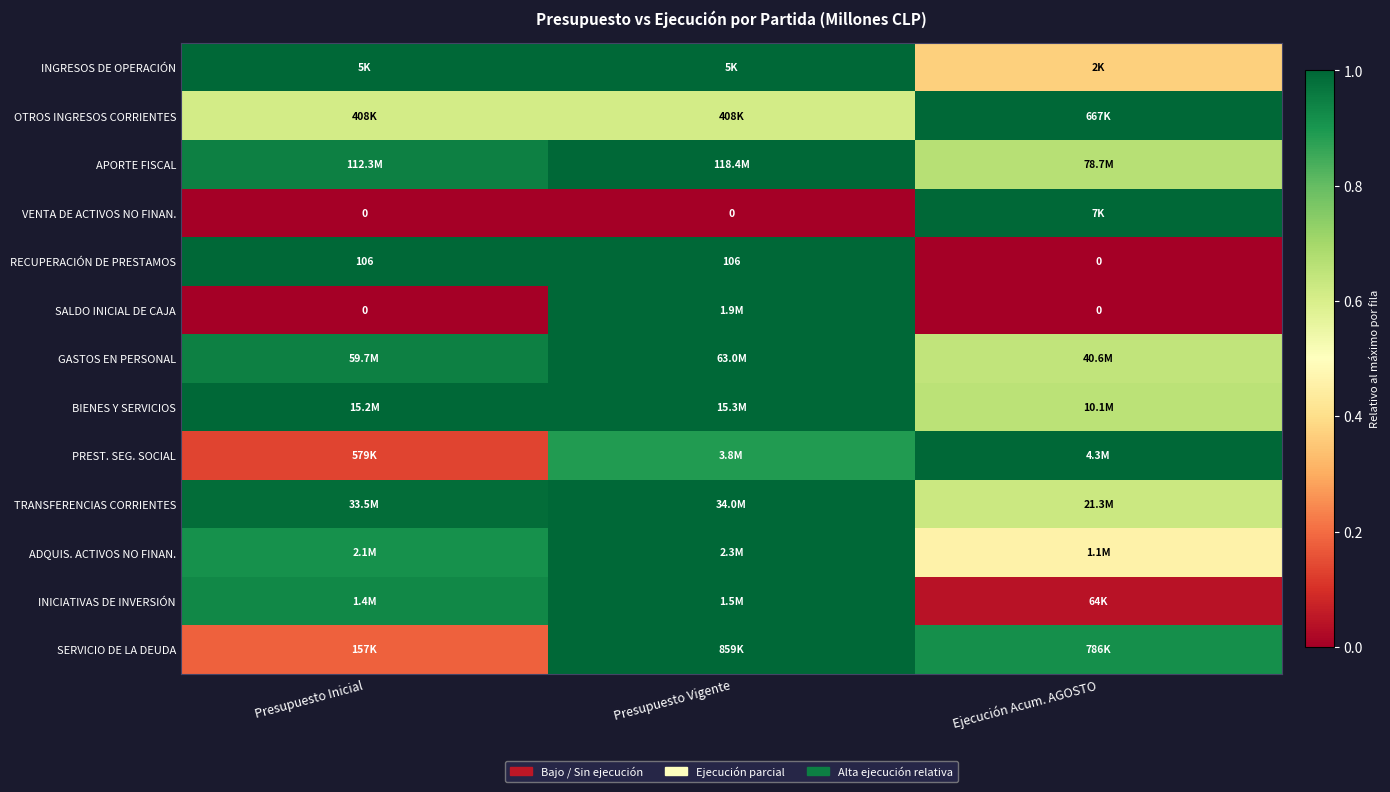

At how many categories does at least one series exceed 0?

3